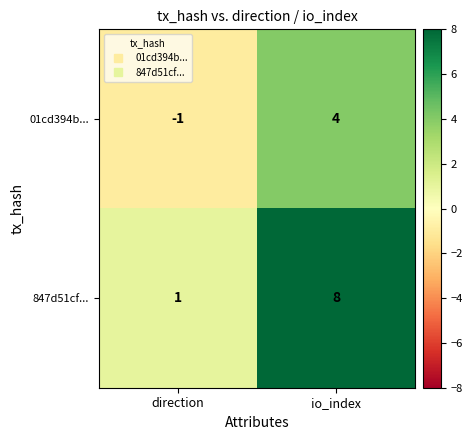

True or false: 847d51cf... has a value of 3 at io_index.

False